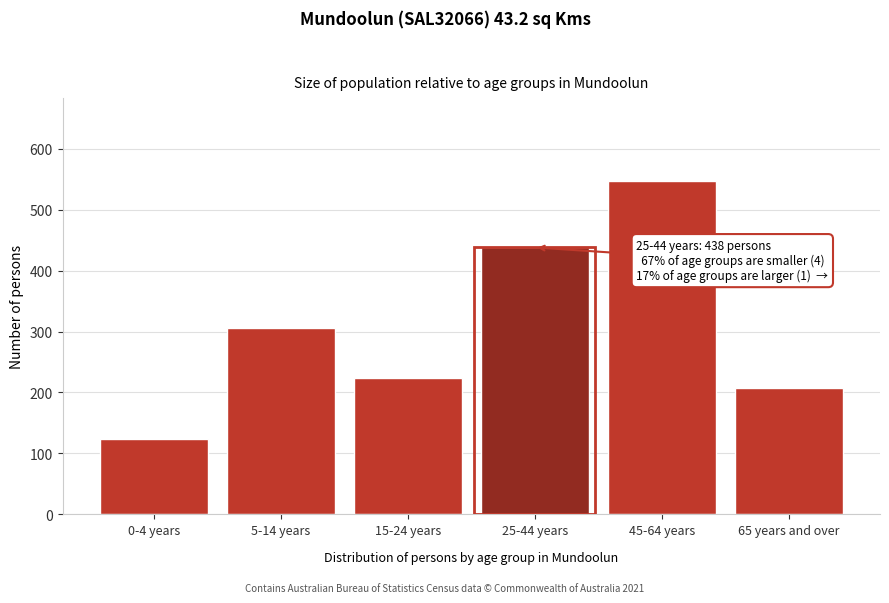

Reading left to right, extract all data points from this chart.

0-4 years=124	5-14 years=306	15-24 years=223	25-44 years=438	45-64 years=547	65 years and over=207